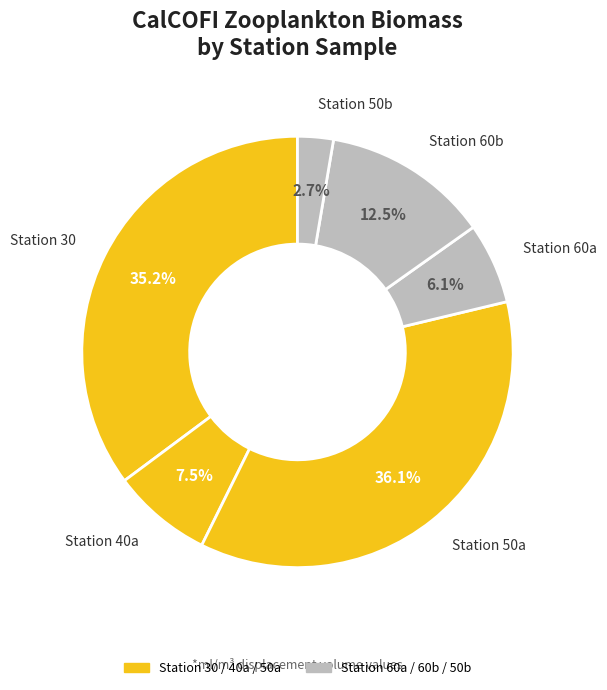

How many segments does this pie chart have?

6